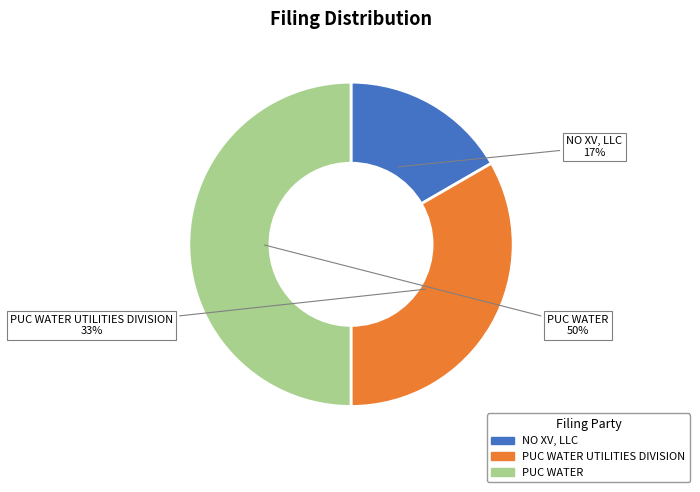

To the nearest percent, what is the average slice percentage?

33%